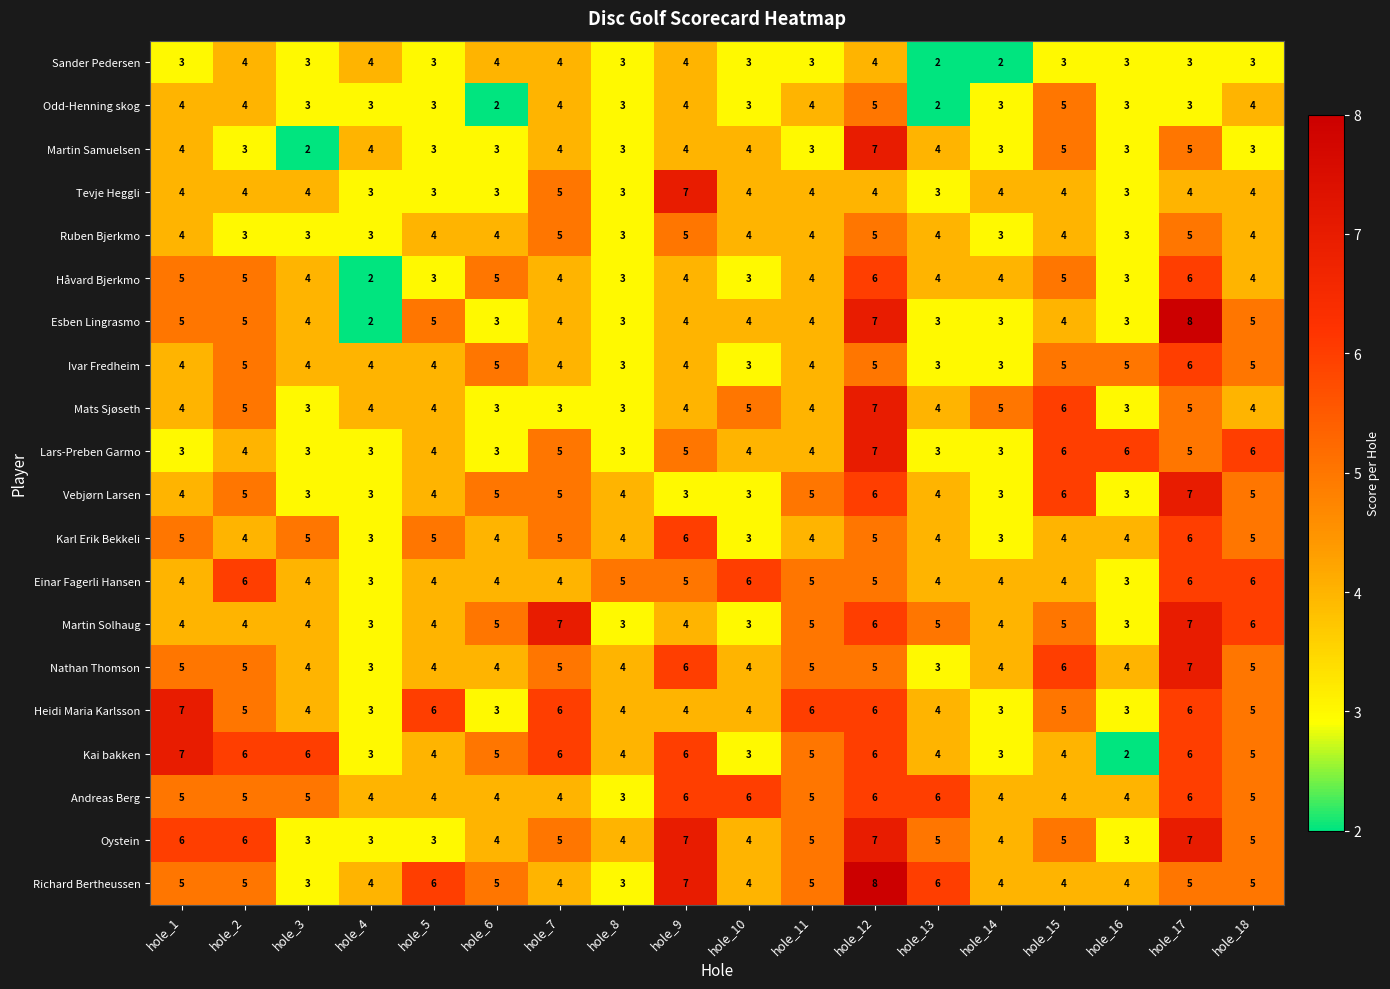

The Håvard Bjerkmo series shows 1 at hole_4. True or false?

False